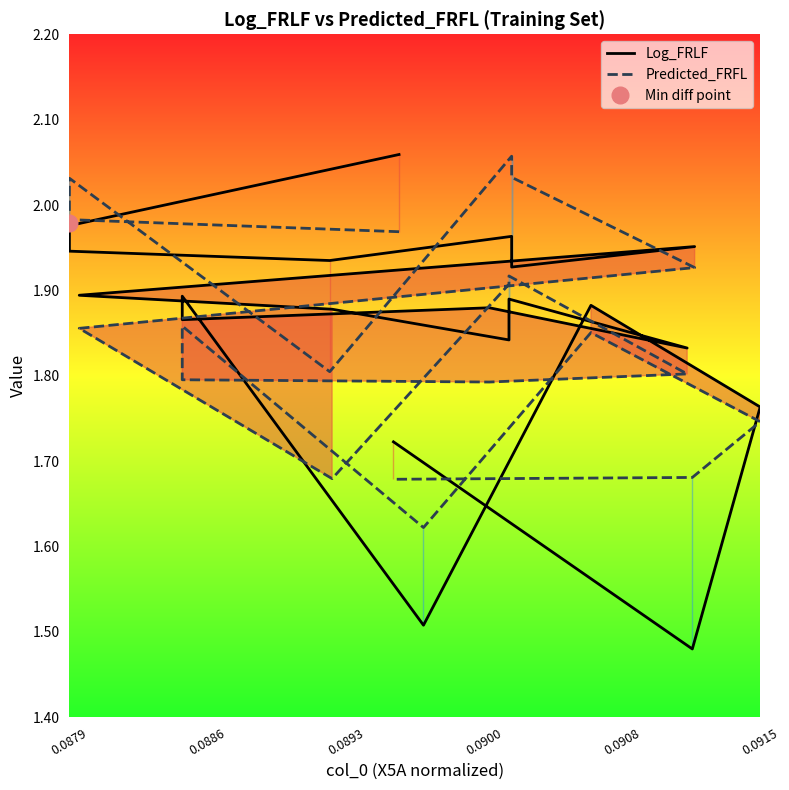

Does the chart display data point markers on the line(s)?

No